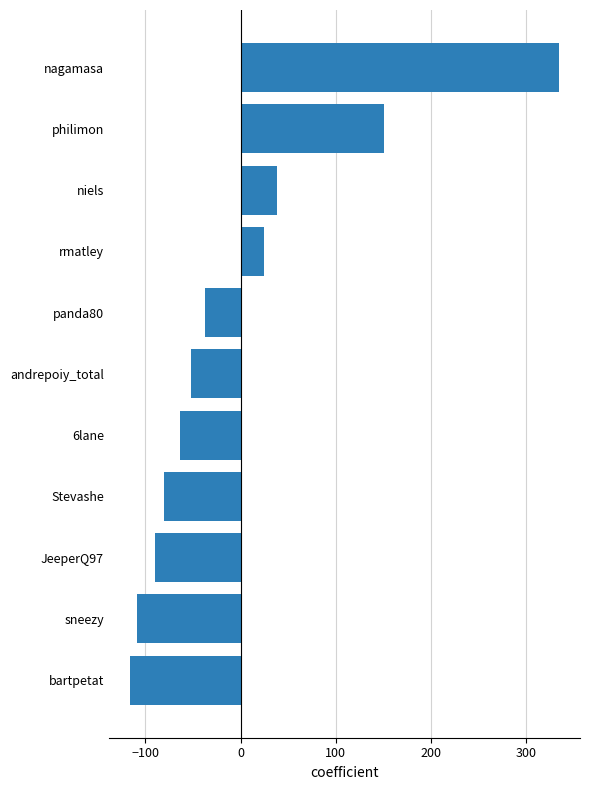

Which category has the highest value across all series?

nagamasa